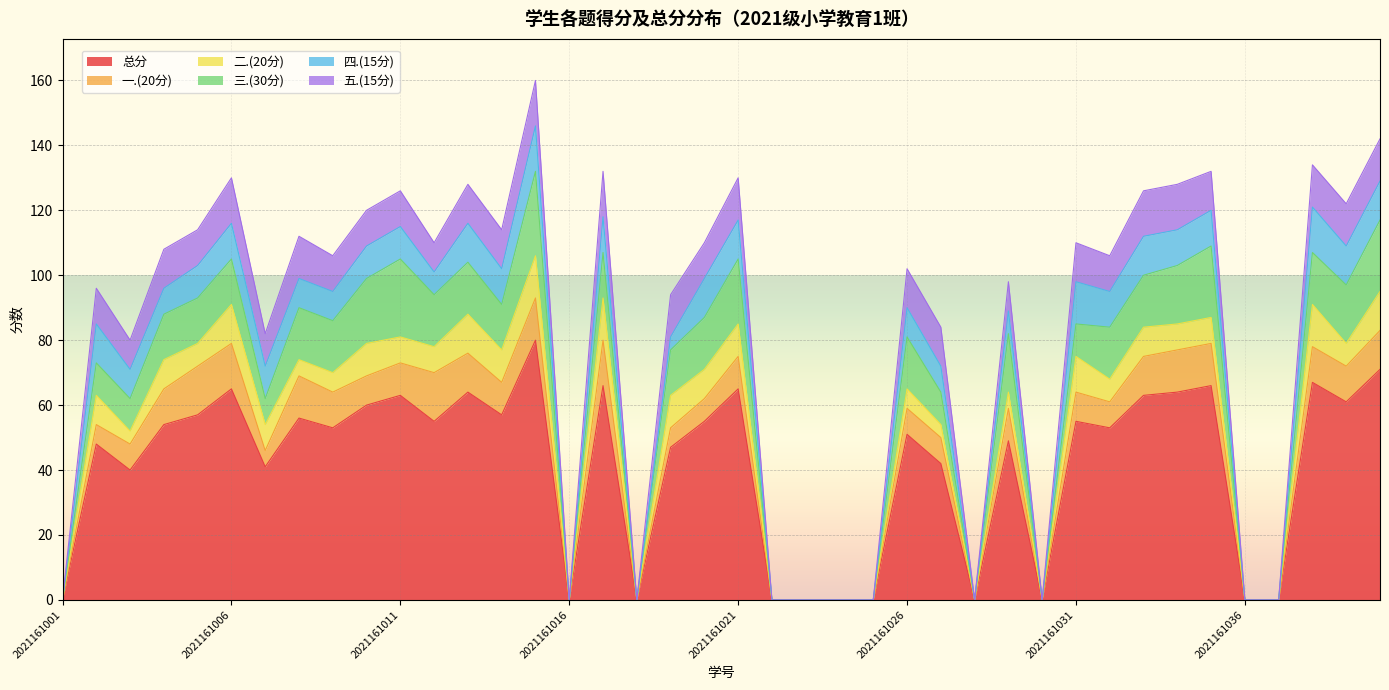

What is the total value across all series at 2021161039?

122